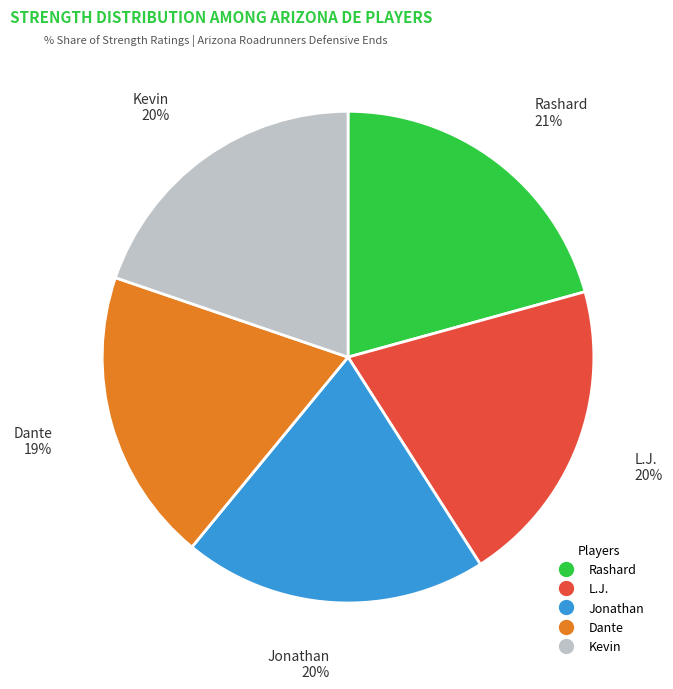

Is there any slice that represents more than half of the pie?

No